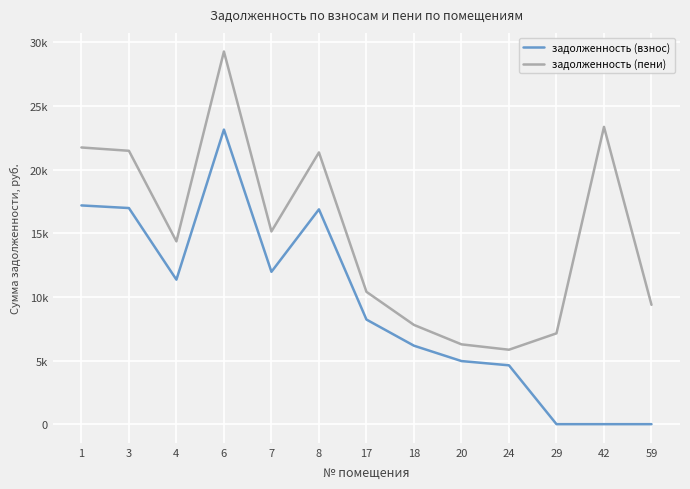

Is this an area chart (filled region under the line)?

No